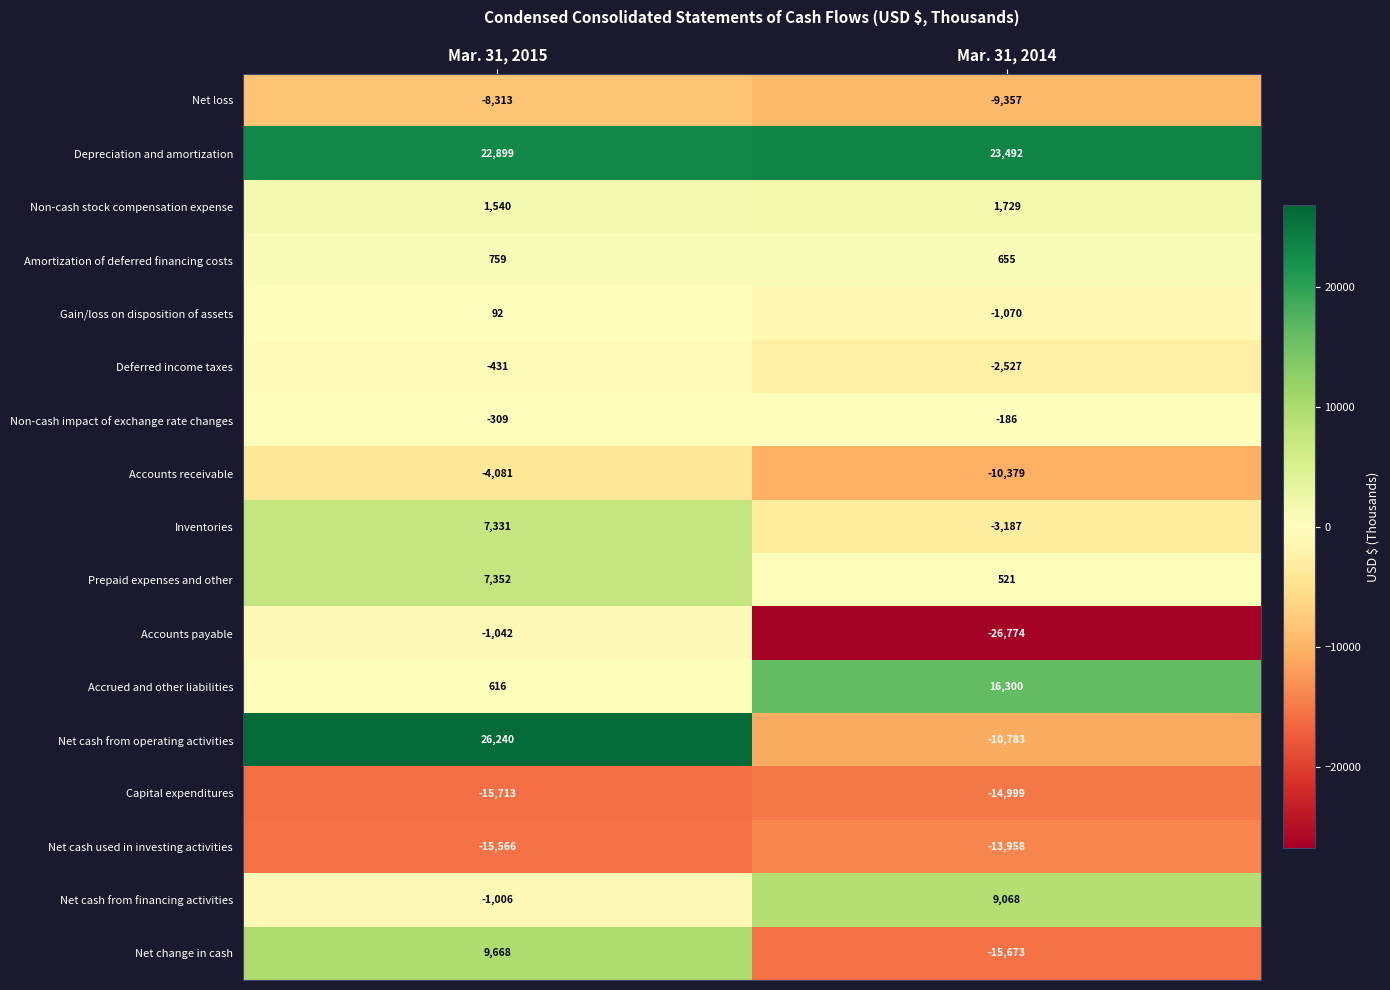

At which category does the chart reach its peak across all series?

Mar. 31, 2015